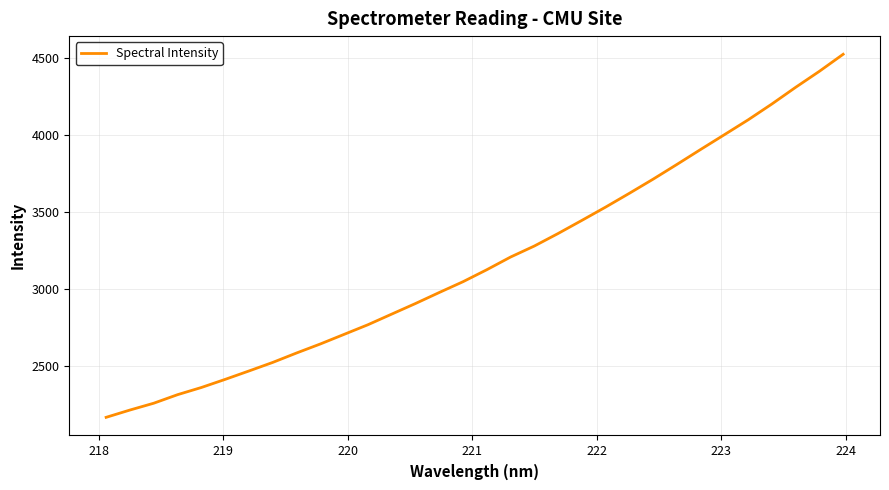

What is the greatest value displayed?

4521.2